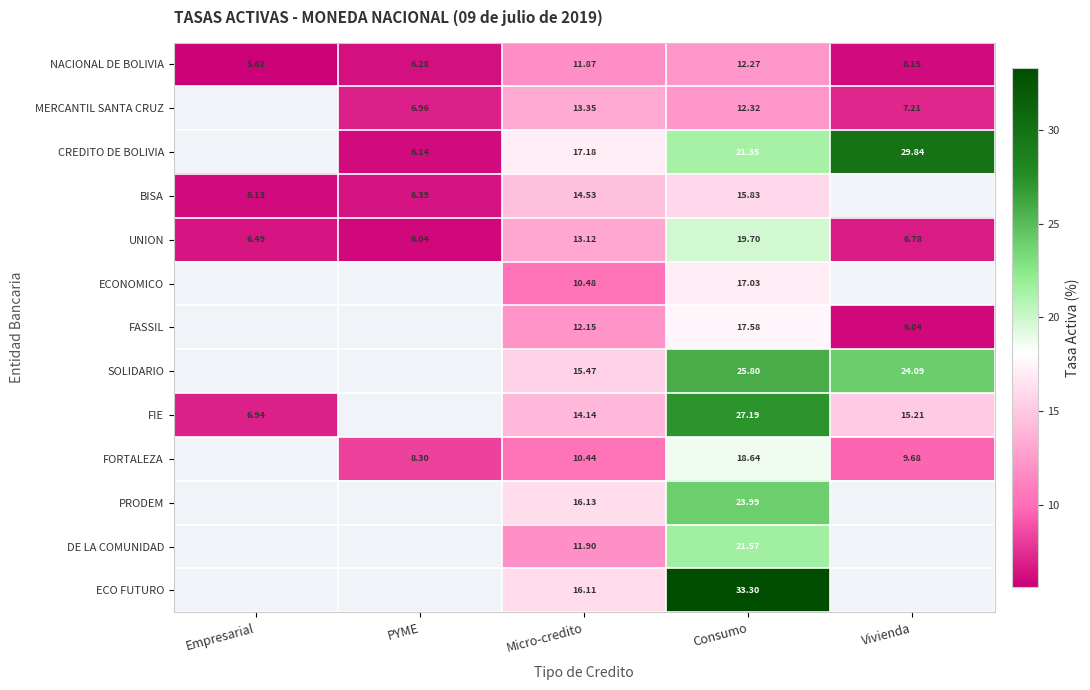

What is the difference between the CREDITO DE BOLIVIA values at Micro-credito and PYME?

11.0